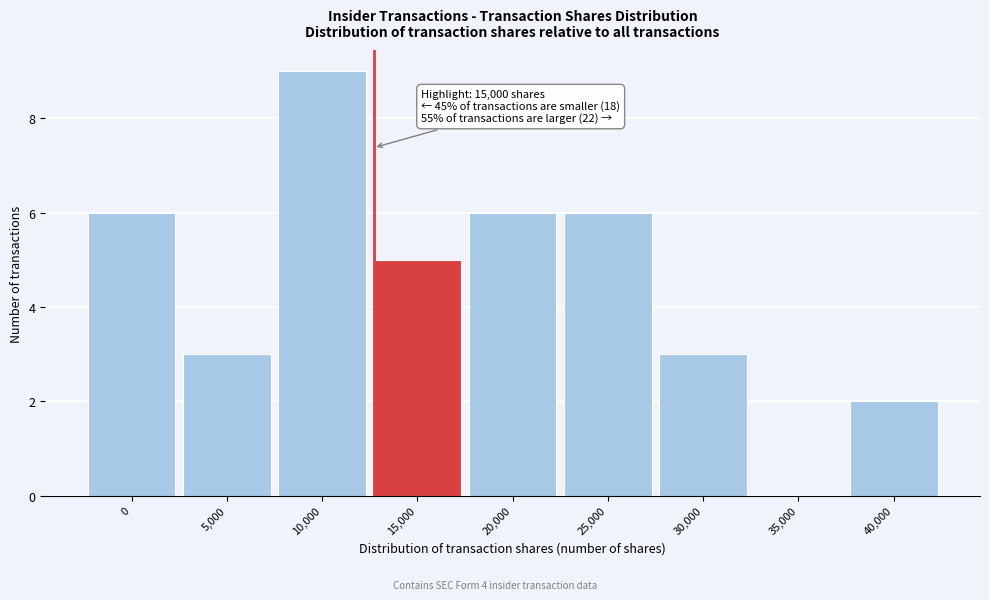

Reading left to right, list all the values displayed in this chart.

0=6	5,000=3	10,000=9	15,000=5	20,000=6	25,000=6	30,000=3	35,000=0	40,000=2